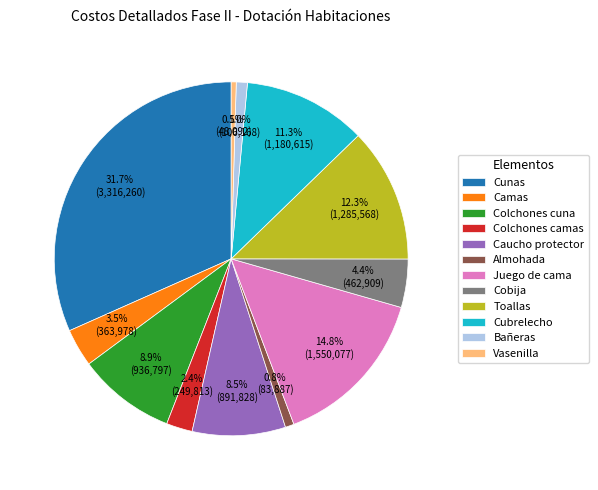

Which slice is the largest?

Cunas